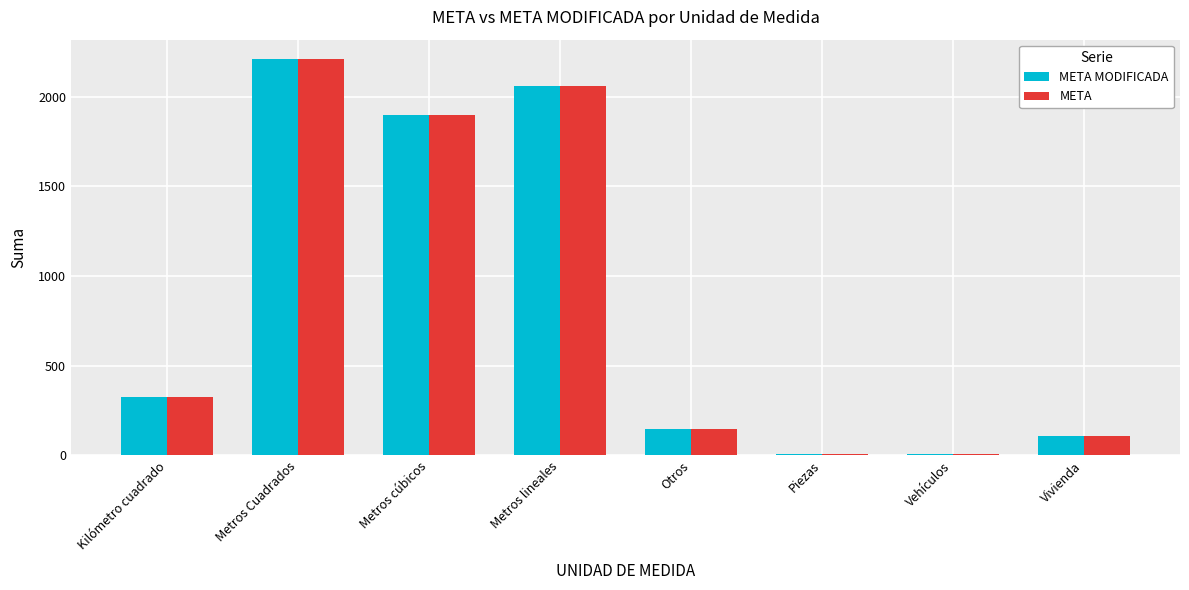

What position from the left is Metros Cuadrados?

2